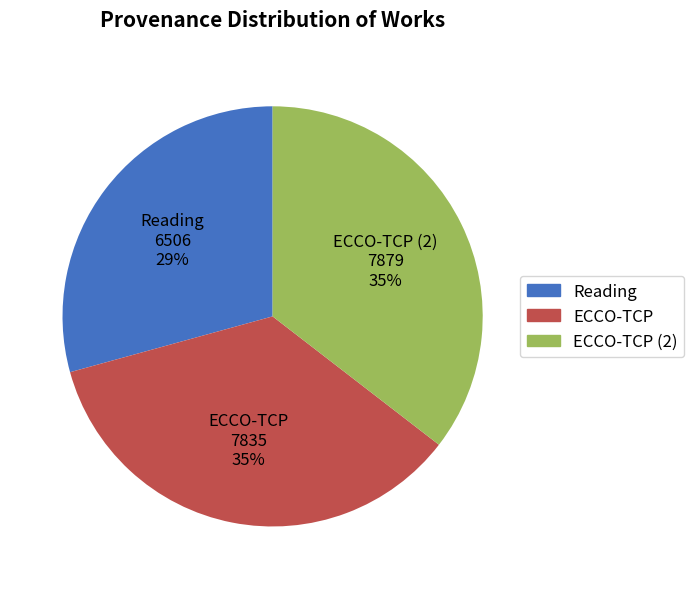

Is there any slice that represents more than half of the pie?

No